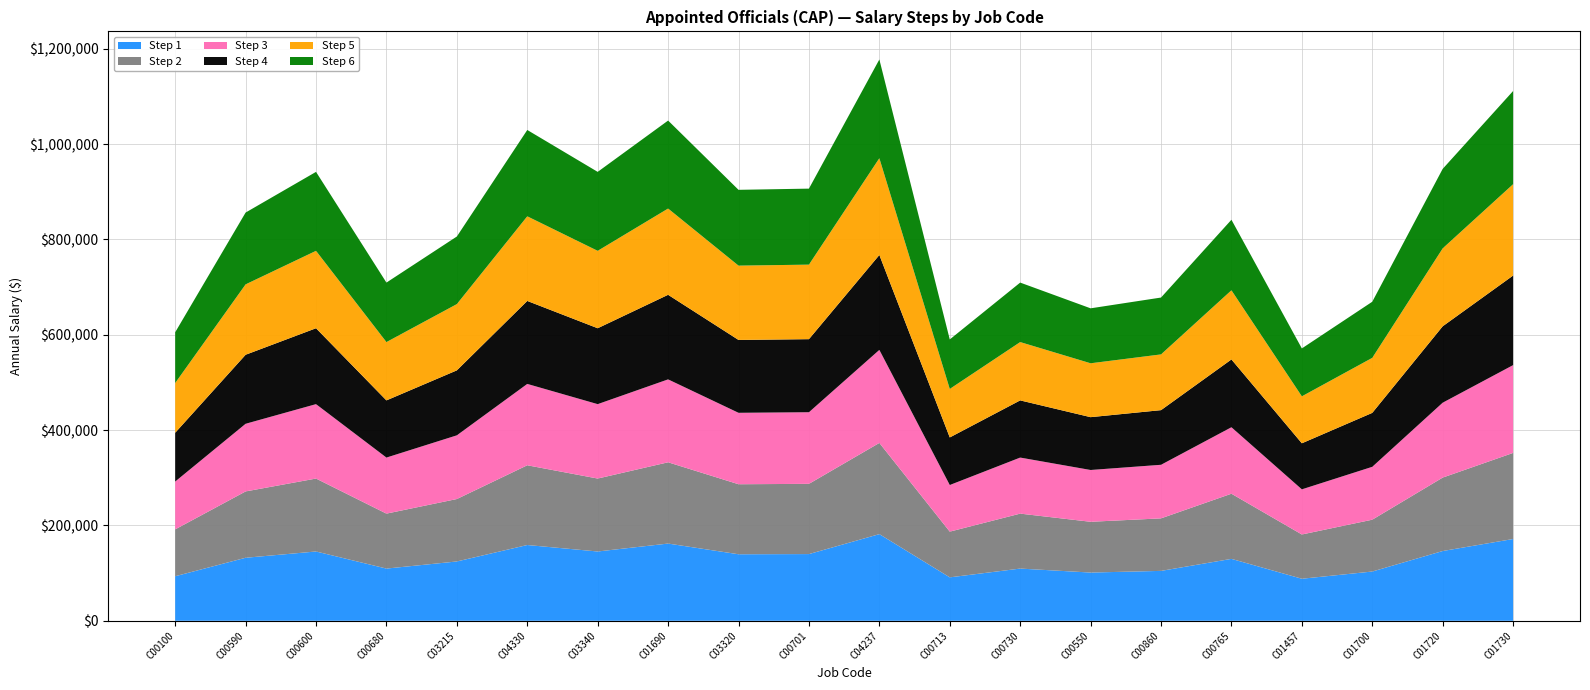

Reading left to right, extract all data points from this chart.

Step 1: C00100=93425.3	C00590=132184.0	C00600=145360.8	C00680=109510.4	C03215=124431.8	C04330=158926.6	C03340=145360.8	C01690=161975.8	C03320=139547.2	C00701=139934.1	C04237=181758.7	C00713=91101.9	C00730=109509.9	C00550=101177.4	C00860=104665.6	C00765=129857.9	C01457=88194.1	C01700=103309.4	C01720=146330.1	C01730=171541.8
Step 2: C00100=98342.4	C00590=139139.5	C00600=153011.0	C00680=115274.1	C03215=130981.8	C04330=167290.2	C03340=153011.0	C01690=170501.8	C03320=146891.7	C00701=147299.4	C04237=191324.6	C00713=95896.3	C00730=115273.6	C00550=106502.2	C00860=110175.5	C00765=136692.6	C01457=92836.6	C01700=108746.6	C01720=154030.2	C01730=180571.0
Step 3: C00100=100310.1	C00590=141922.6	C00600=156072.8	C00680=117579.6	C03215=133600.5	C04330=170637.0	C03340=156072.8	C01690=173910.9	C03320=149830.7	C00701=150246.7	C04237=195149.8	C00713=97812.0	C00730=117580.3	C00550=108632.2	C00860=112378.2	C00765=139426.4	C01457=94692.0	C01700=110922.2	C01720=157112.8	C01730=184181.9
Step 4: C00100=102315.2	C00590=144761.8	C00600=159192.8	C00680=119931.2	C03215=136273.3	C04330=174048.2	C03340=159192.8	C01690=177388.6	C03320=152825.9	C00701=153250.2	C04237=199053.9	C00713=99769.3	C00730=119930.7	C00550=110805.8	C00860=114626.7	C00765=142215.0	C01457=96586.9	C01700=113139.5	C01720=160253.6	C01730=187865.6
Step 5: C00100=104364.0	C00590=147657.1	C00600=162377.3	C00680=122329.9	C03215=138998.1	C04330=177530.1	C03340=162377.3	C01690=180937.1	C03320=155883.5	C00701=156316.2	C04237=203035.0	C00713=101764.0	C00730=122331.0	C00550=113023.0	C00860=116918.9	C00765=145059.2	C01457=98517.1	C01700=115402.6	C01720=163458.9	C01730=191622.1
Step 6: C00100=106450.2	C00590=150610.7	C00600=165624.2	C00680=124776.4	C03215=141779.0	C04330=181080.6	C03340=165624.2	C01690=184556.3	C03320=158999.4	C00701=159442.4	C04237=207095.2	C00713=103800.3	C00730=124775.0	C00550=115281.9	C00860=119256.8	C00765=147960.4	C01457=100489.0	C01700=117711.4	C01720=166728.6	C01730=195455.5